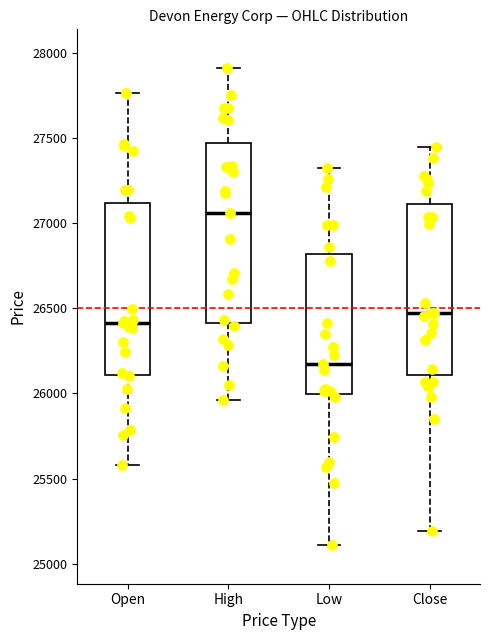

Which box's median line is the highest?

High